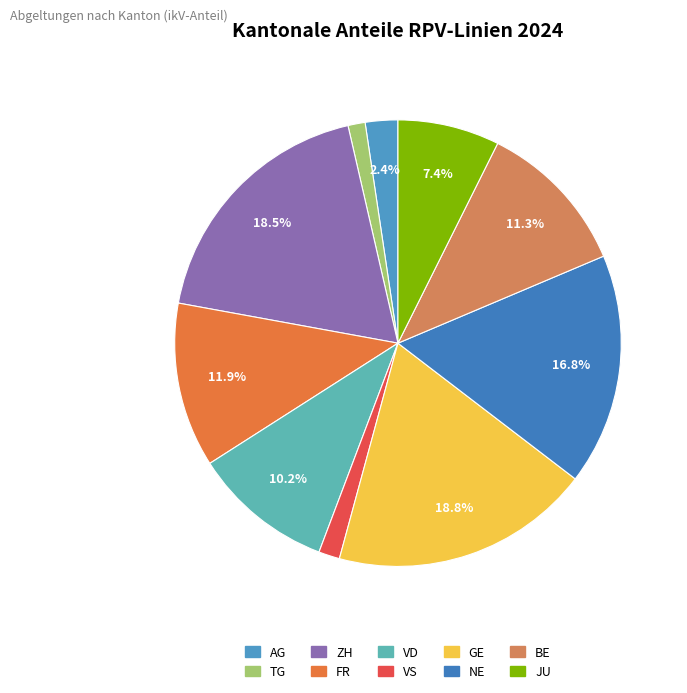

Is there any slice that represents more than half of the pie?

No